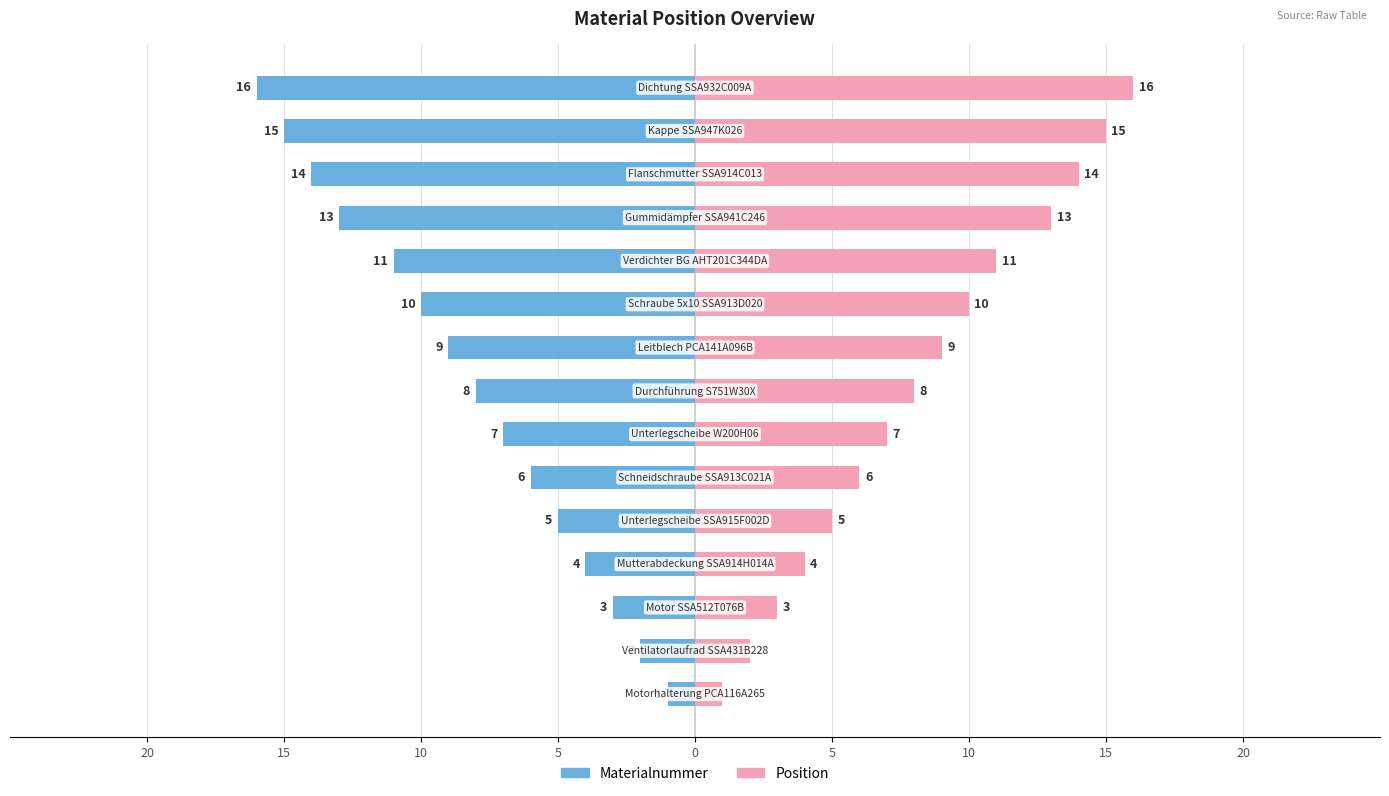

What is the difference between the maximum and minimum values in the Materialnummer series?

15